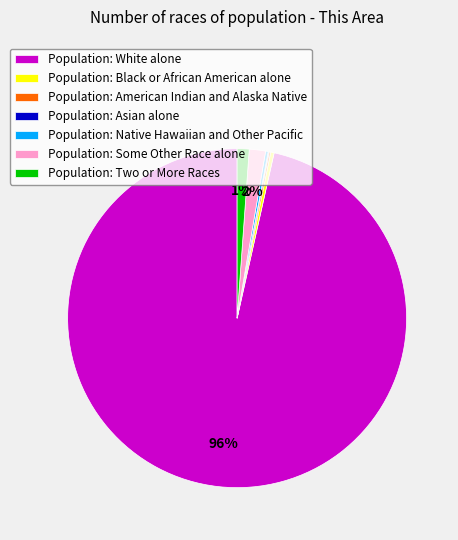

Which has a higher value, Population: Black or African American alone or Population: Some Other Race alone?

Population: Some Other Race alone